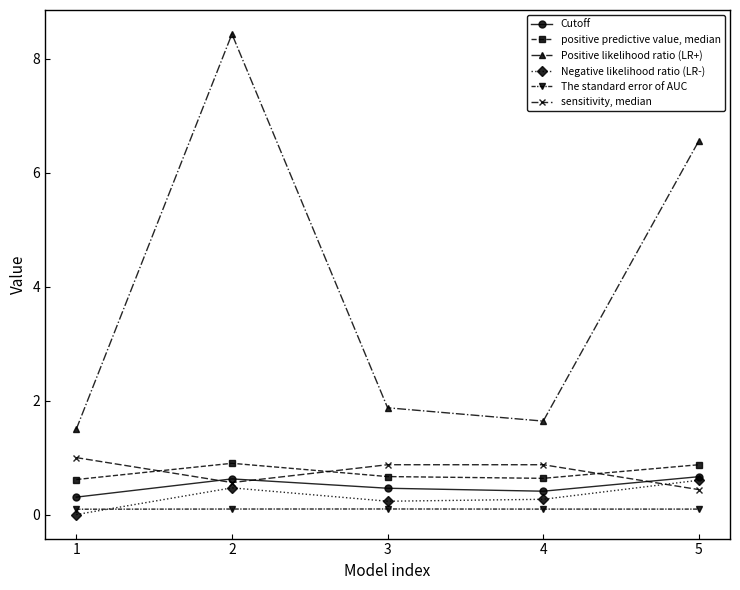

Rank the series by their maximum value, from lowest to highest.

The standard error of AUC, Negative likelihood ratio (LR-), Cutoff, positive predictive value, median, sensitivity, median, Positive likelihood ratio (LR+)